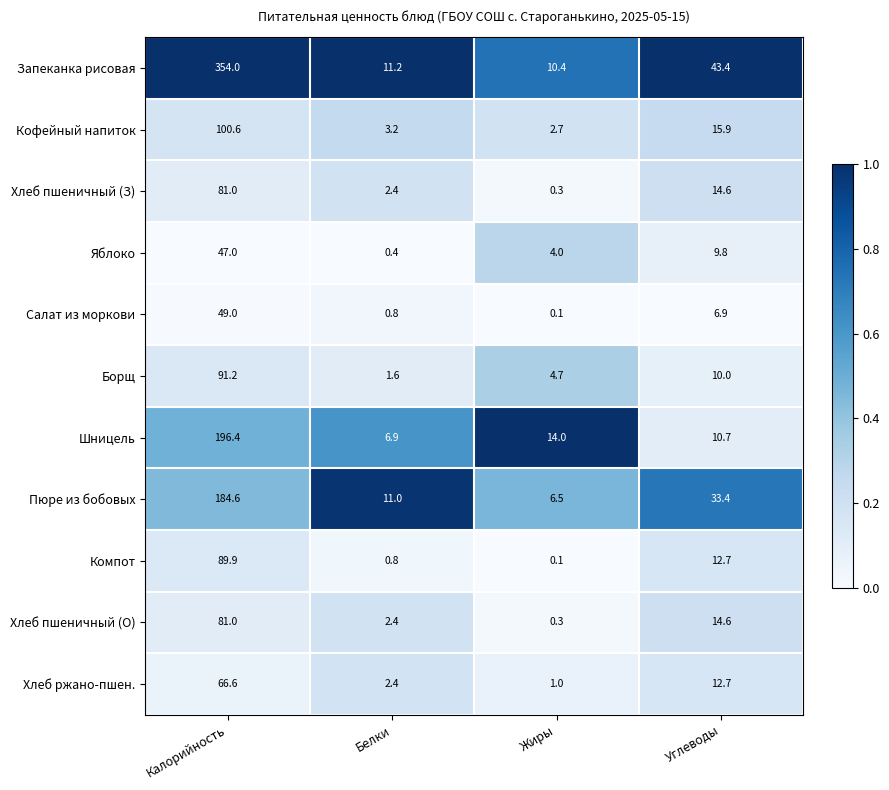

At which label does Кофейный напиток first exceed 15?

Калорийность